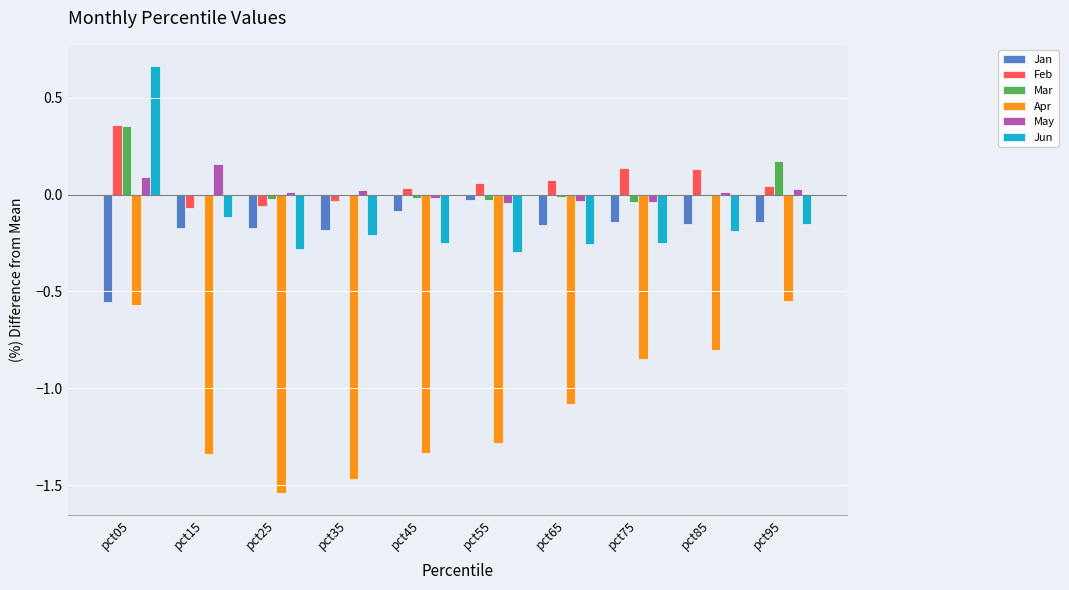

What is the sum of all Jan values?

-1.8